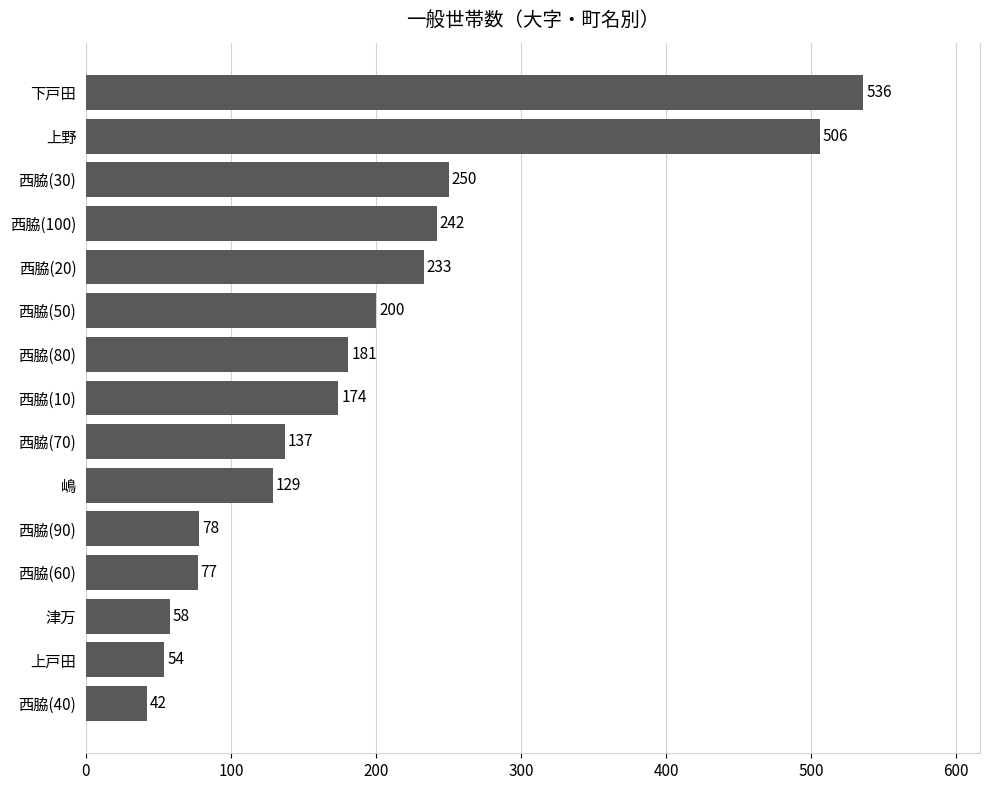

The value at 西脇(100) is 242. True or false?

True